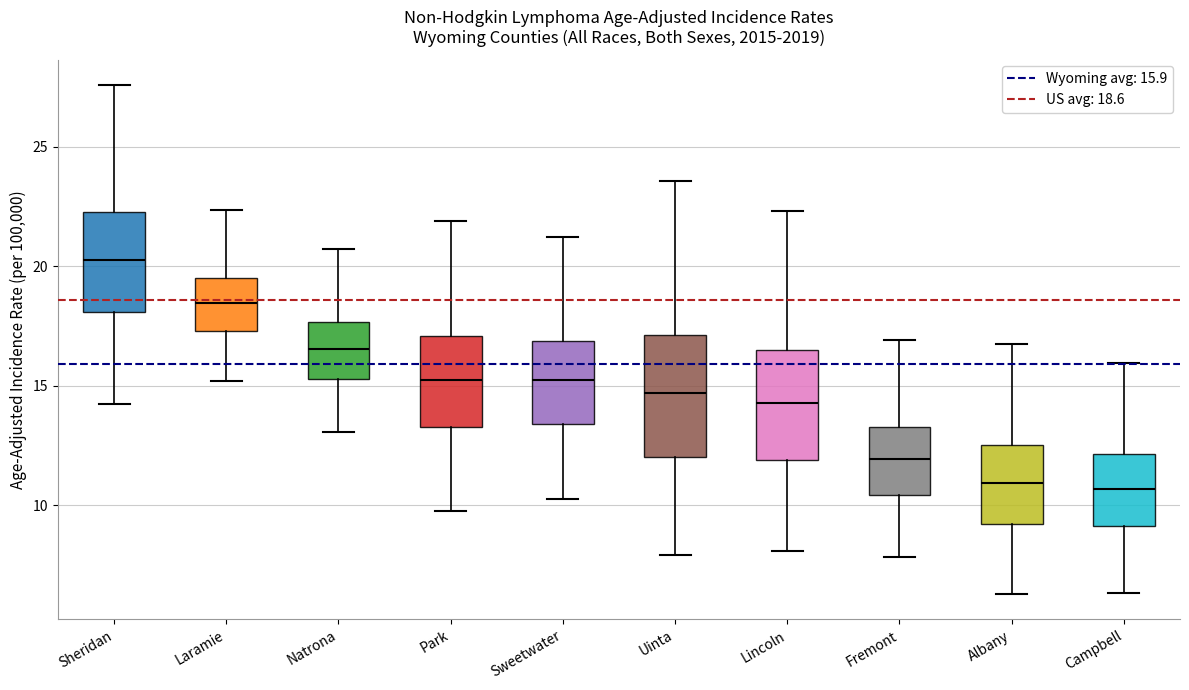

Reading left to right, read every box against the y-axis: the position of its median line, the range the box covers, and the ends of its whiskers. The values are not printed on the chart, so give them approximately, as read against the axis.

Sheridan: median 20.5, box 18.0 to 22.5, whiskers 14.0 to 27.5
Laramie: median 18.5, box 17.5 to 19.5, whiskers 15.0 to 22.5
Natrona: median 16.5, box 15.5 to 17.5, whiskers 13.0 to 20.5
Park: median 15.5, box 13.5 to 17.0, whiskers 10.0 to 22.0
Sweetwater: median 15.0, box 13.5 to 17.0, whiskers 10.5 to 21.0
Uinta: median 14.5, box 12.0 to 17.0, whiskers 8.0 to 23.5
Lincoln: median 14.5, box 12.0 to 16.5, whiskers 8.0 to 22.5
Fremont: median 12.0, box 10.5 to 13.5, whiskers 8.0 to 17.0
Albany: median 11.0, box 9.0 to 12.5, whiskers 6.5 to 16.5
Campbell: median 10.5, box 9.0 to 12.0, whiskers 6.5 to 16.0